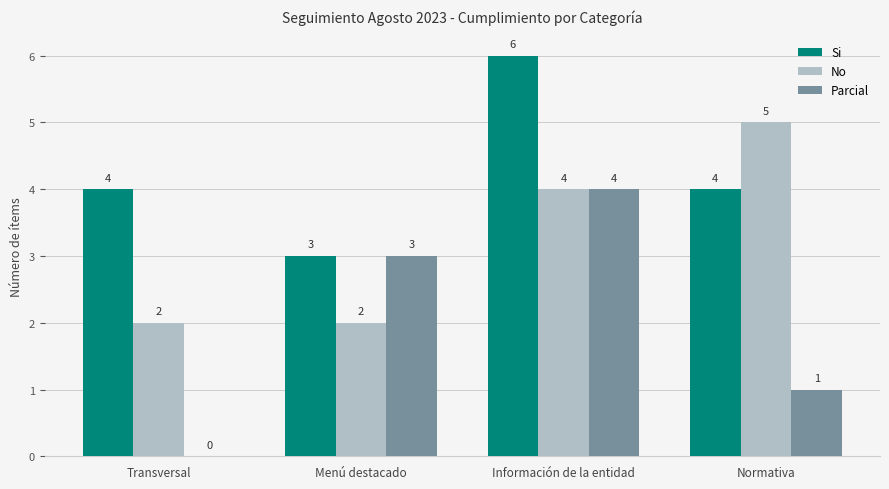

What is the sum of all No values?

13